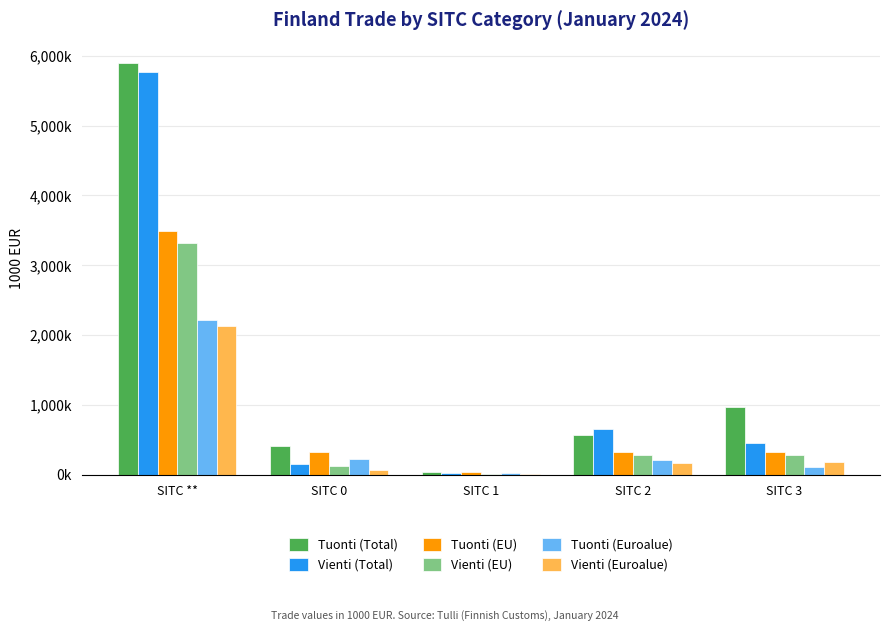

Reading left to right, transcribe all the data shown in this chart.

Tuonti (Total): SITC **=5895205	SITC 0=413548	SITC 1=45727	SITC 2=564168	SITC 3=966965
Vienti (Total): SITC **=5773087	SITC 0=154531	SITC 1=19308	SITC 2=651453	SITC 3=459031
Tuonti (EU): SITC **=3483384	SITC 0=324923	SITC 1=37210	SITC 2=325515	SITC 3=324860
Vienti (EU): SITC **=3311812	SITC 0=117901	SITC 1=16055	SITC 2=289054	SITC 3=281965
Tuonti (Euroalue): SITC **=2210305	SITC 0=226010	SITC 1=29837	SITC 2=207639	SITC 3=110047
Vienti (Euroalue): SITC **=2130943	SITC 0=65807	SITC 1=6727	SITC 2=173841	SITC 3=186466